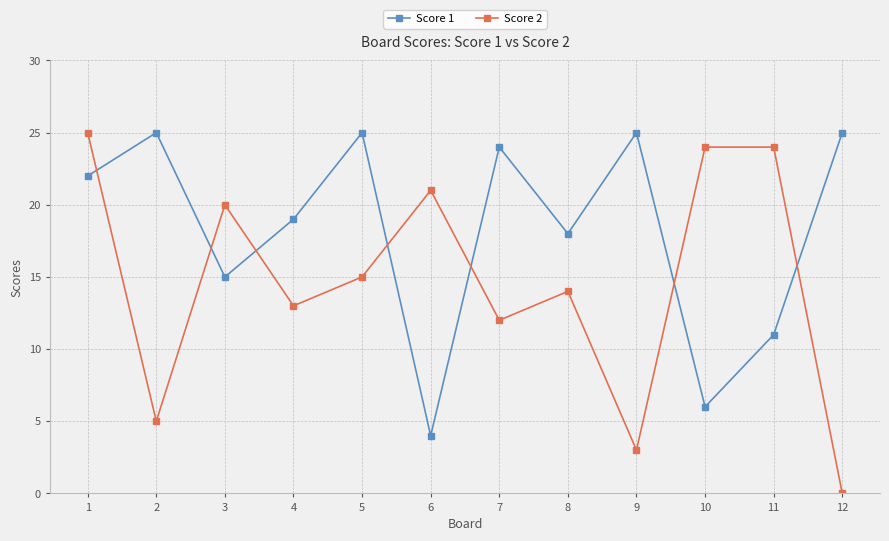

At 10, list the series in order from largest to smallest.

Score 2, Score 1